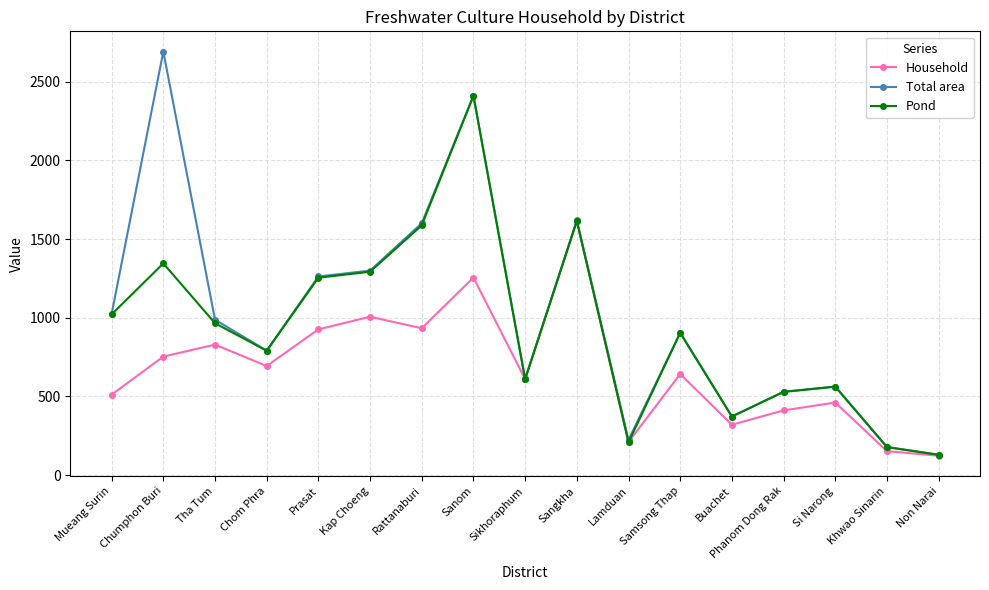

At which category is the sum across all series the highest?

Sanom